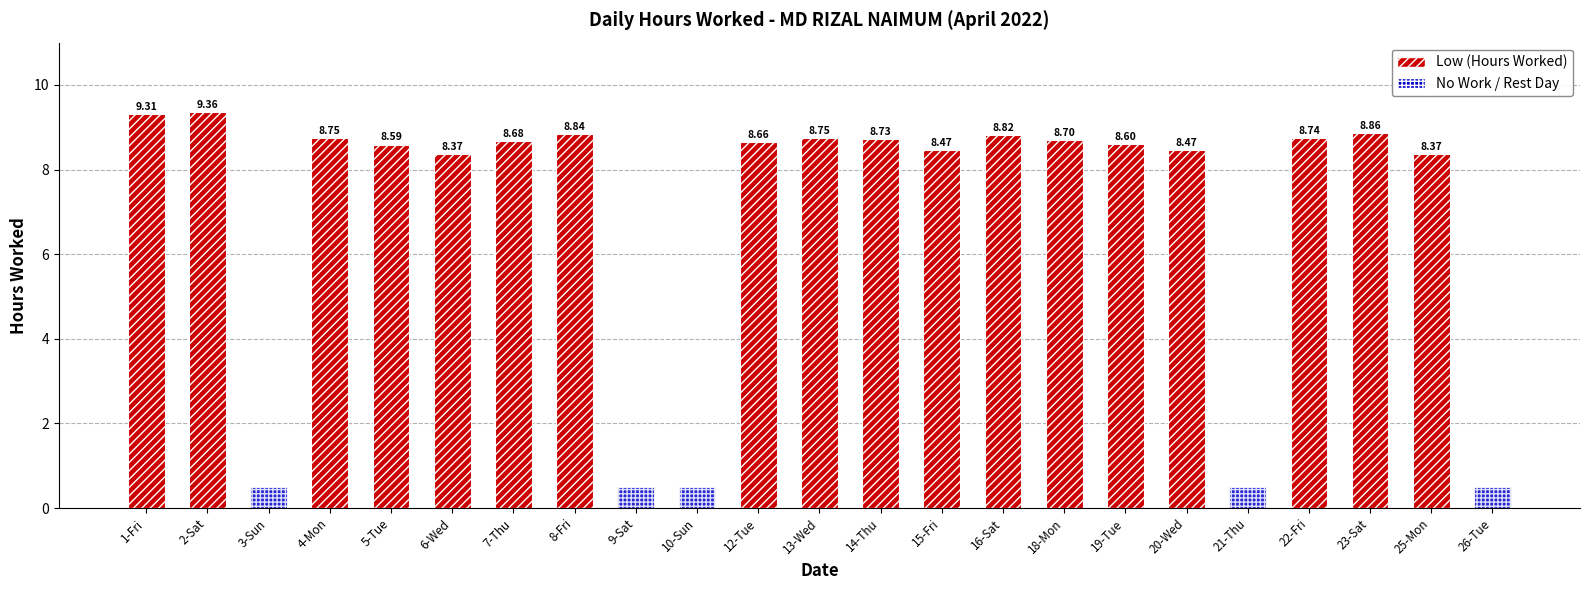

What position from the right is 26-Tue?

1